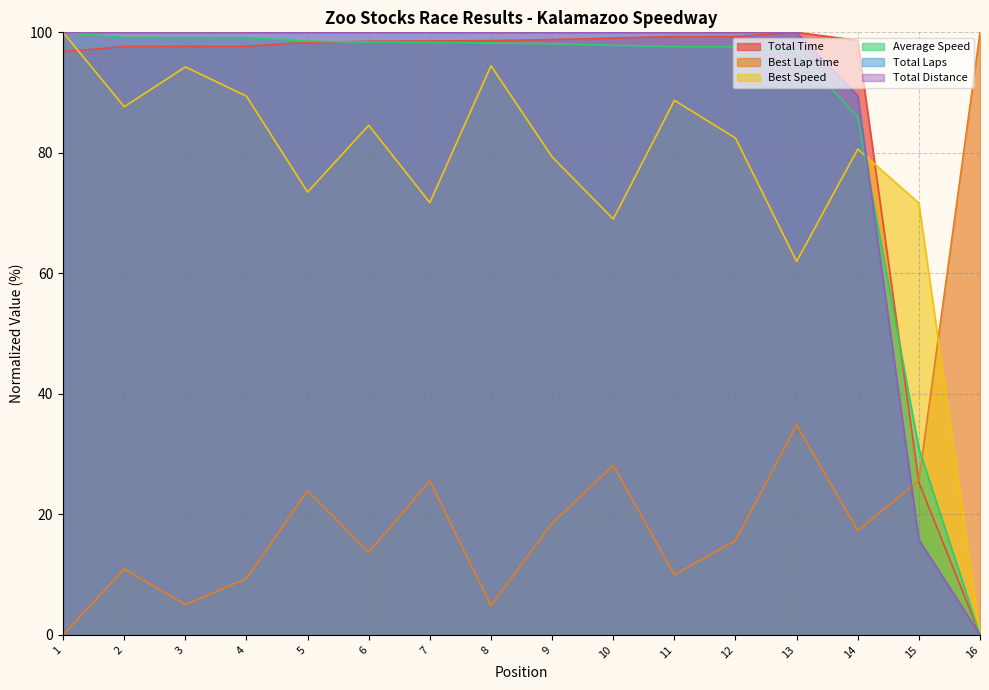

How many lines are shown in the chart?

6